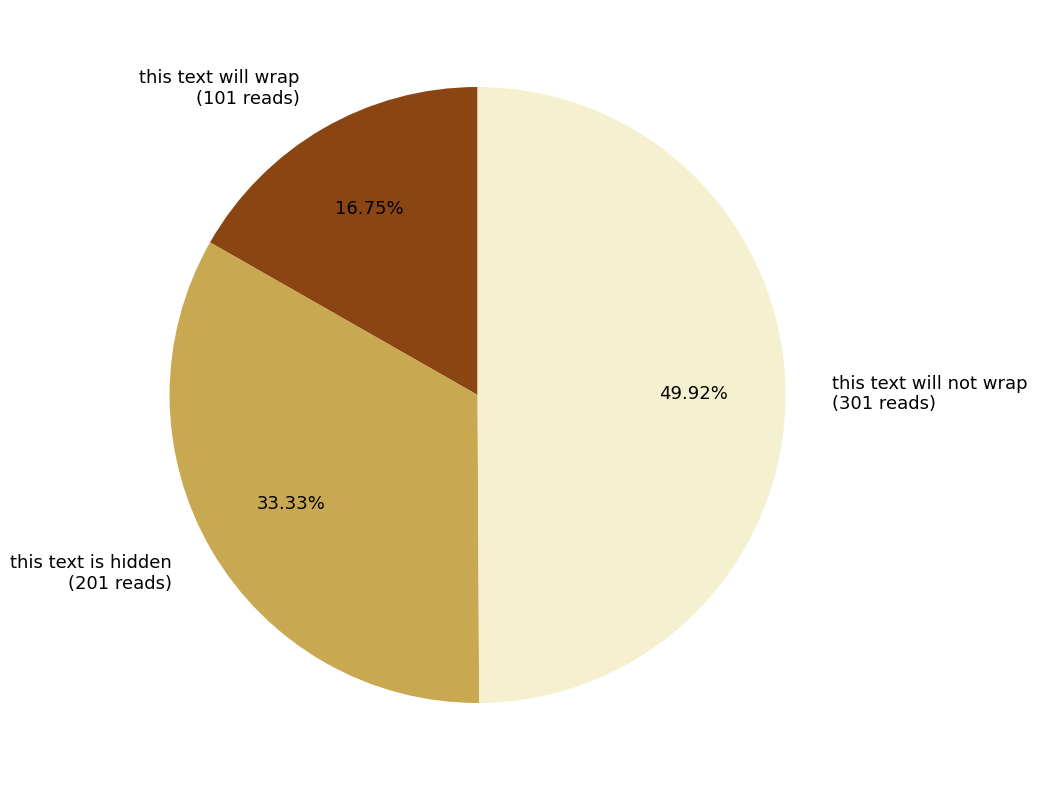

Count the number of slices in the pie.

3